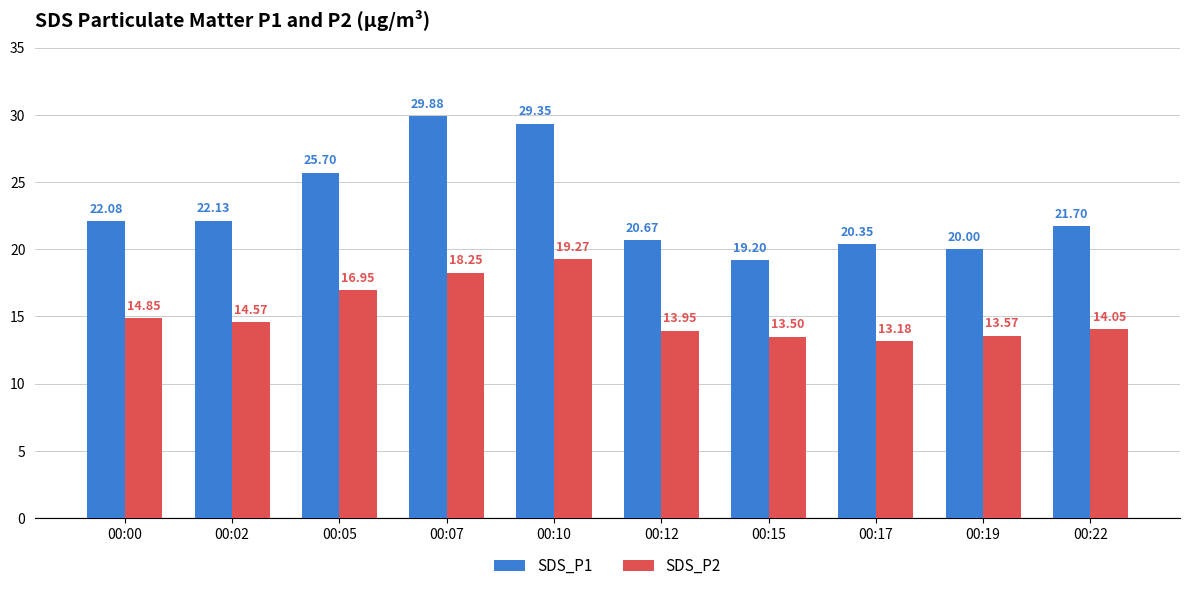

Which series has the widest spread of values?

SDS_P1